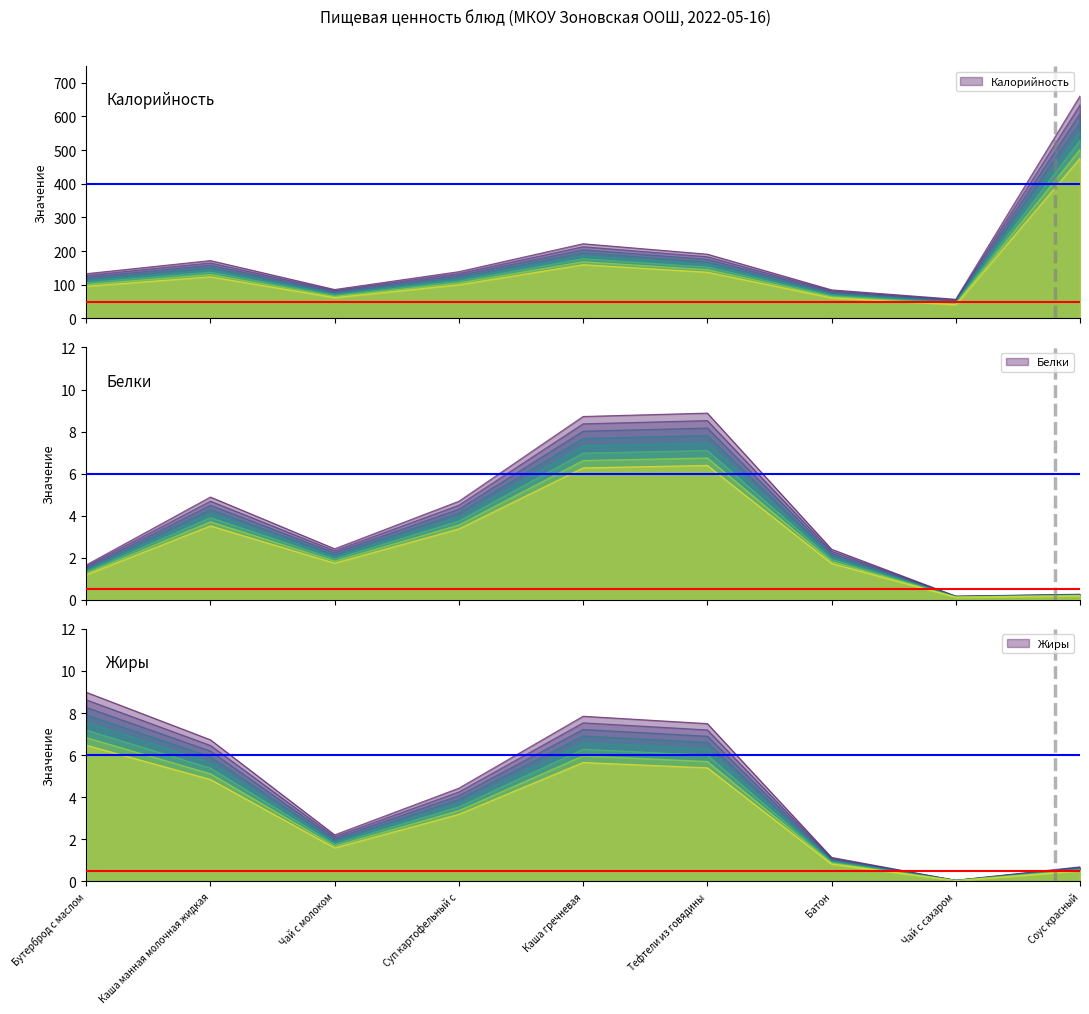

True or false: Калорийность and Жиры cross at least once.

False